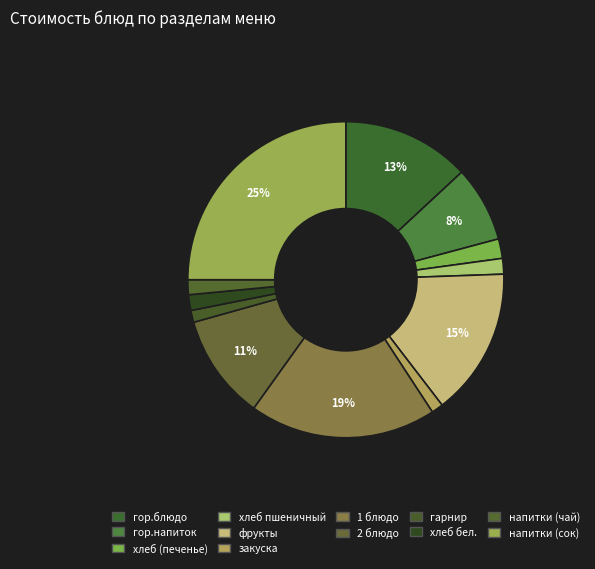

Between гор.блюдо and напитки (чай), which is larger?

гор.блюдо